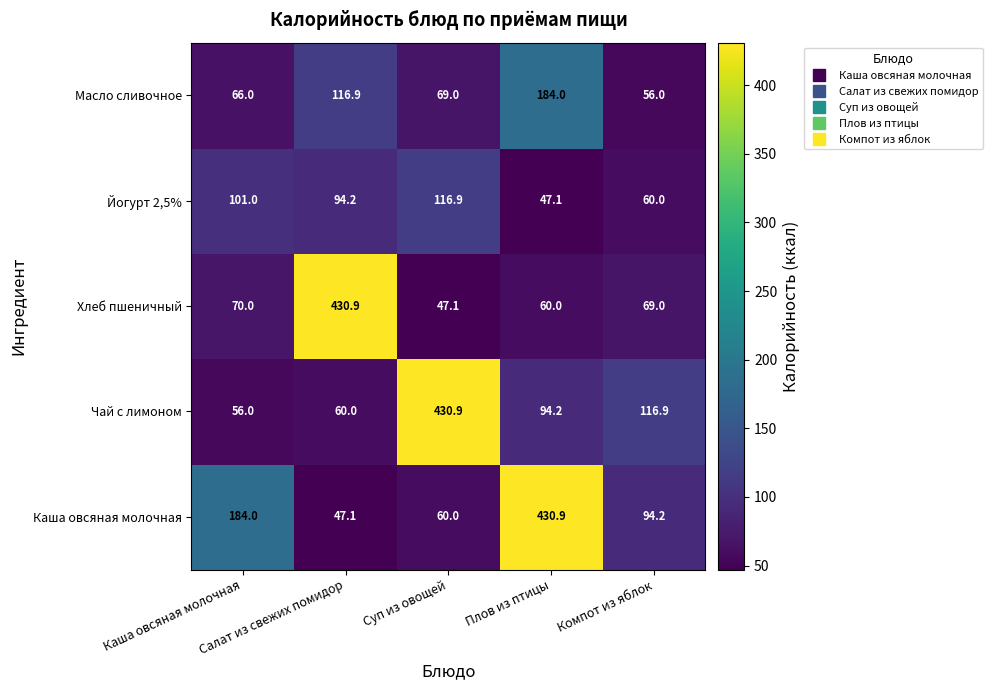

What is the sum of all Йогурт 2,5% values?

419.2